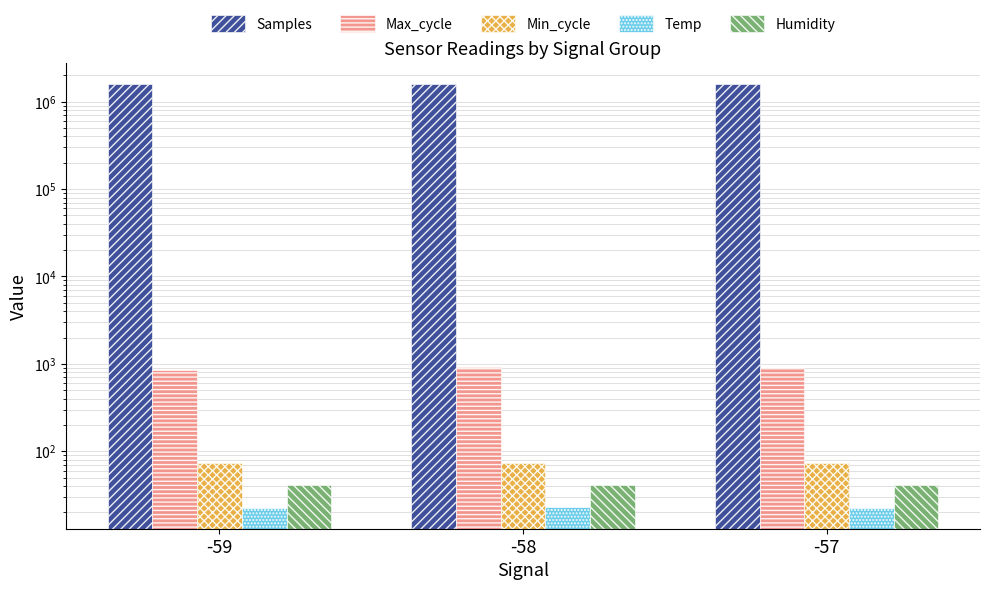

Reading left to right, extract all data points from this chart.

Samples: -59=1574791.7	-58=1576814.1	-57=1582020.5
Max_cycle: -59=862.0	-58=929.4	-57=891.0
Min_cycle: -59=74.0	-58=74.0	-57=74.0
Temp: -59=22.7	-58=22.8	-57=22.7
Humidity: -59=41.3	-58=40.8	-57=41.0